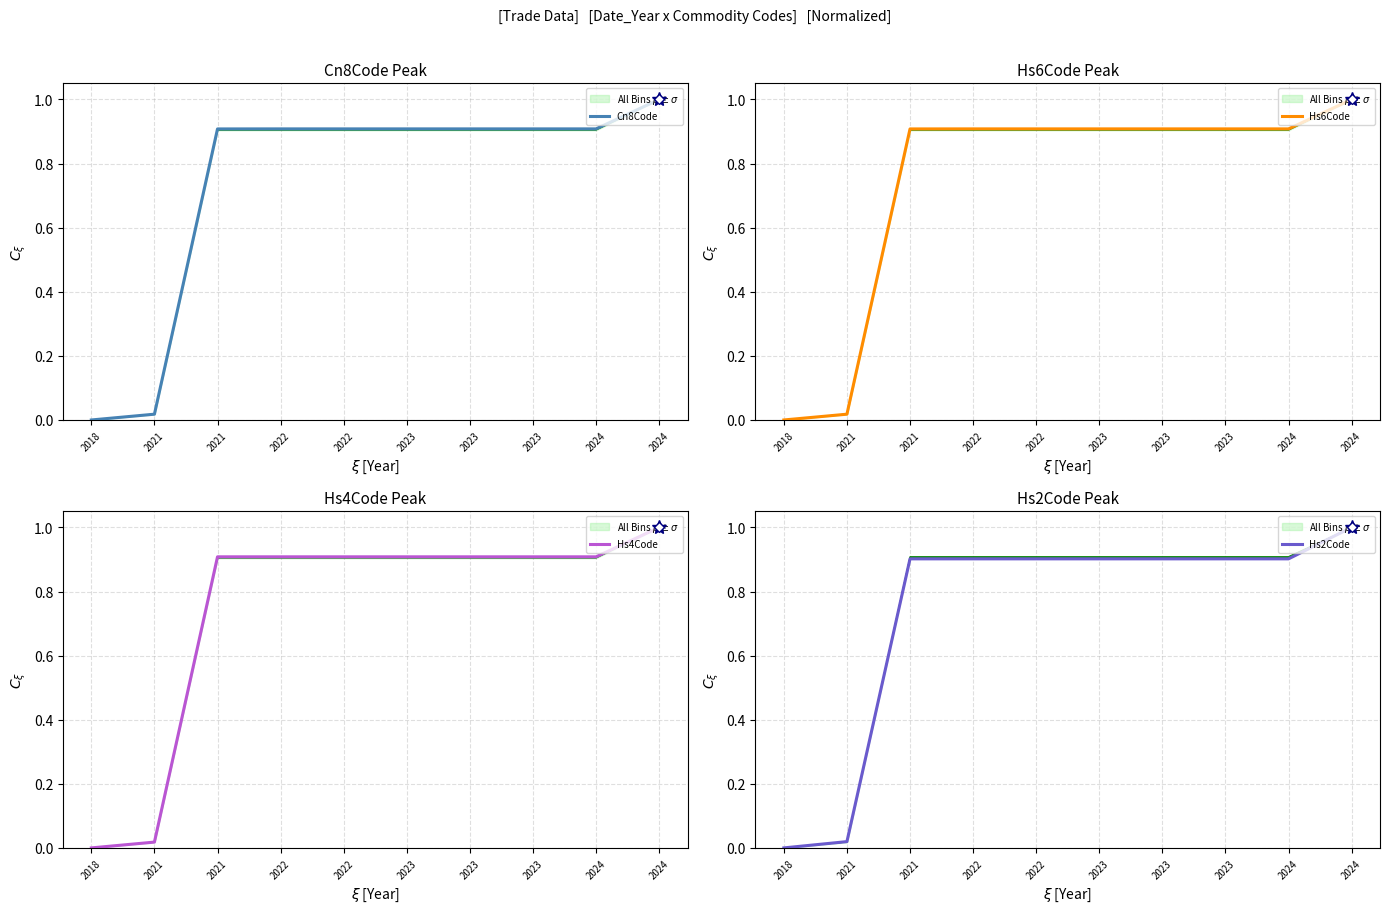

Reading left to right, what are all the values shown in this chart?

Cn8Code: 2018=0.0	2021=0.0	2021=0.9	2022=0.9	2022=0.9	2023=0.9	2023=0.9	2023=0.9	2024=0.9	2024=1.0
Hs6Code: 2018=0.0	2021=0.0	2021=0.9	2022=0.9	2022=0.9	2023=0.9	2023=0.9	2023=0.9	2024=0.9	2024=1.0
Hs4Code: 2018=0.0	2021=0.0	2021=0.9	2022=0.9	2022=0.9	2023=0.9	2023=0.9	2023=0.9	2024=0.9	2024=1.0
Hs2Code: 2018=0.0	2021=0.0	2021=0.9	2022=0.9	2022=0.9	2023=0.9	2023=0.9	2023=0.9	2024=0.9	2024=1.0